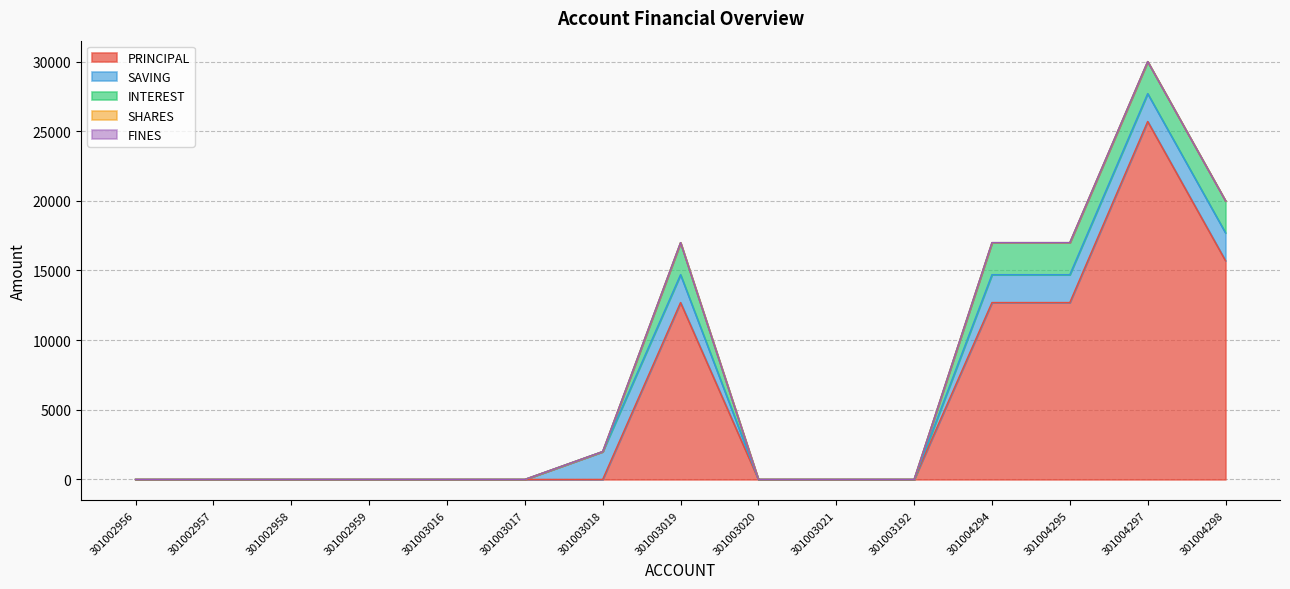

Reading left to right, extract all data points from this chart.

PRINCIPAL: 301002956=0	301002957=0	301002958=0	301002959=0	301003016=0	301003017=0	301003018=0	301003019=12700	301003020=0	301003021=0	301003192=0	301004294=12700	301004295=12700	301004297=25700	301004298=15700
SAVING: 301002956=0	301002957=0	301002958=0	301002959=0	301003016=0	301003017=0	301003018=2000	301003019=2000	301003020=0	301003021=0	301003192=0	301004294=2000	301004295=2000	301004297=2000	301004298=2000
INTEREST: 301002956=0	301002957=0	301002958=0	301002959=0	301003016=0	301003017=0	301003018=0	301003019=2300	301003020=0	301003021=0	301003192=0	301004294=2300	301004295=2300	301004297=2300	301004298=2300
SHARES: 301002956=0	301002957=0	301002958=0	301002959=0	301003016=0	301003017=0	301003018=0	301003019=0	301003020=0	301003021=0	301003192=0	301004294=0	301004295=0	301004297=0	301004298=0
FINES: 301002956=0	301002957=0	301002958=0	301002959=0	301003016=0	301003017=0	301003018=0	301003019=0	301003020=0	301003021=0	301003192=0	301004294=0	301004295=0	301004297=0	301004298=0